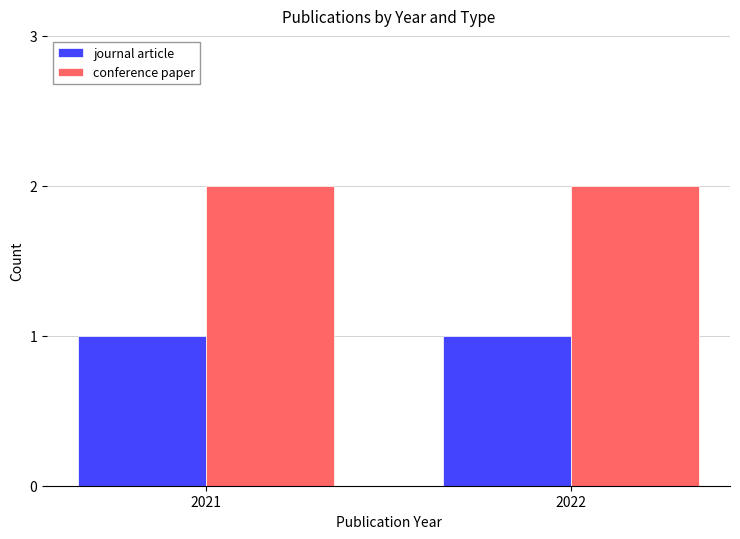

Reading left to right, transcribe all the data shown in this chart.

journal article: 2021=1	2022=1
conference paper: 2021=2	2022=2